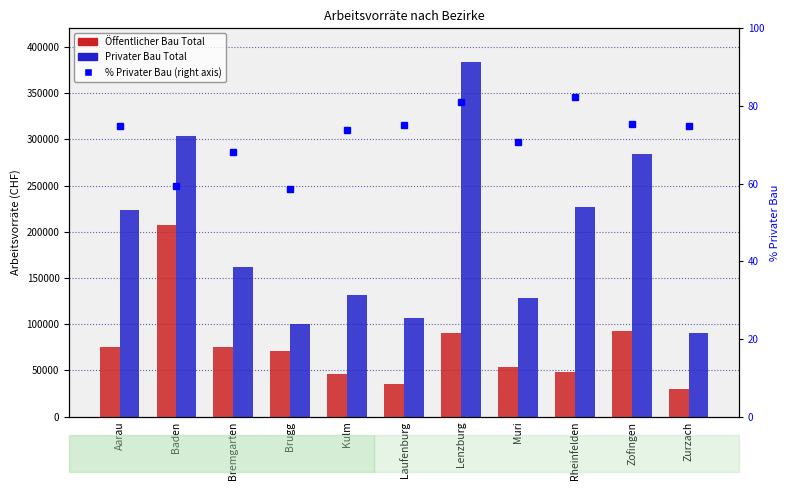

What is the sum of all Privater Bau Total values?

2140023.0